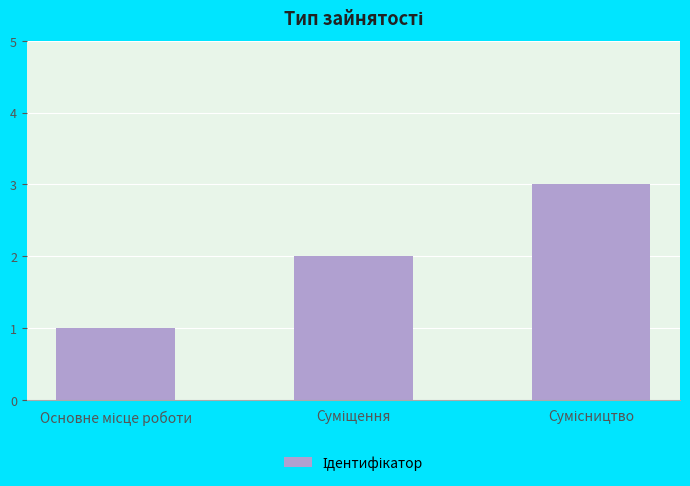

Count the values in the range 1 to 3.

3